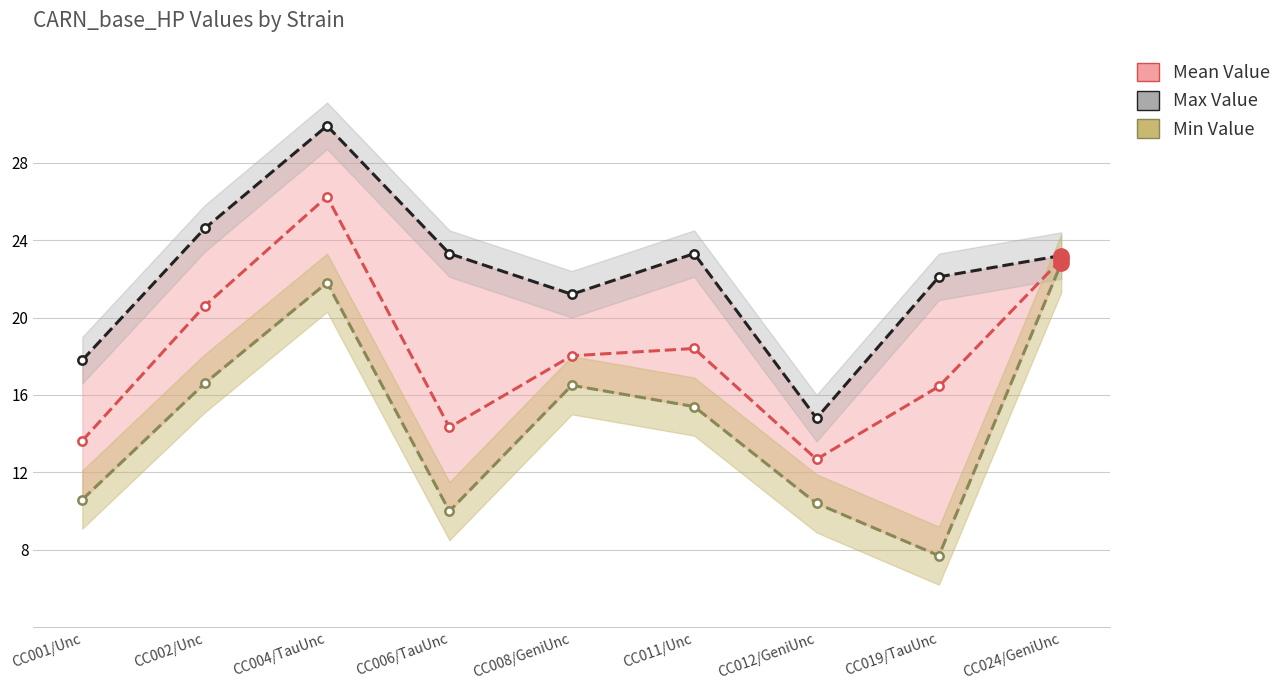

In Max Value, how many points are higher than both neighbors (excluding endpoints)?

2